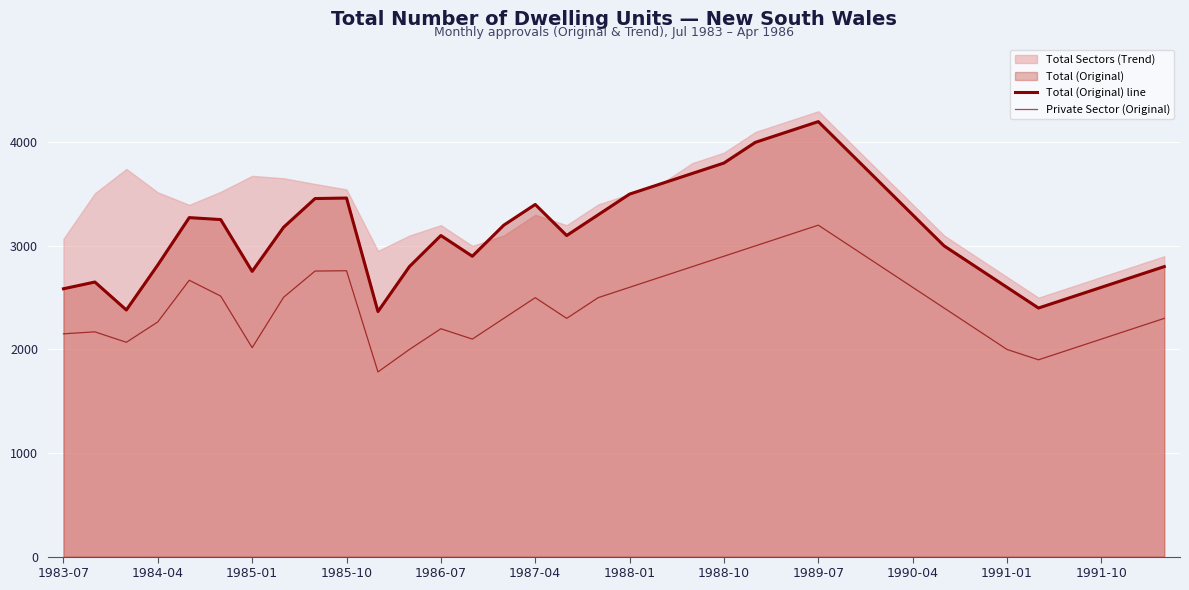

True or false: Total (Original) line and Private Sector (Original) intersect in this chart.

False